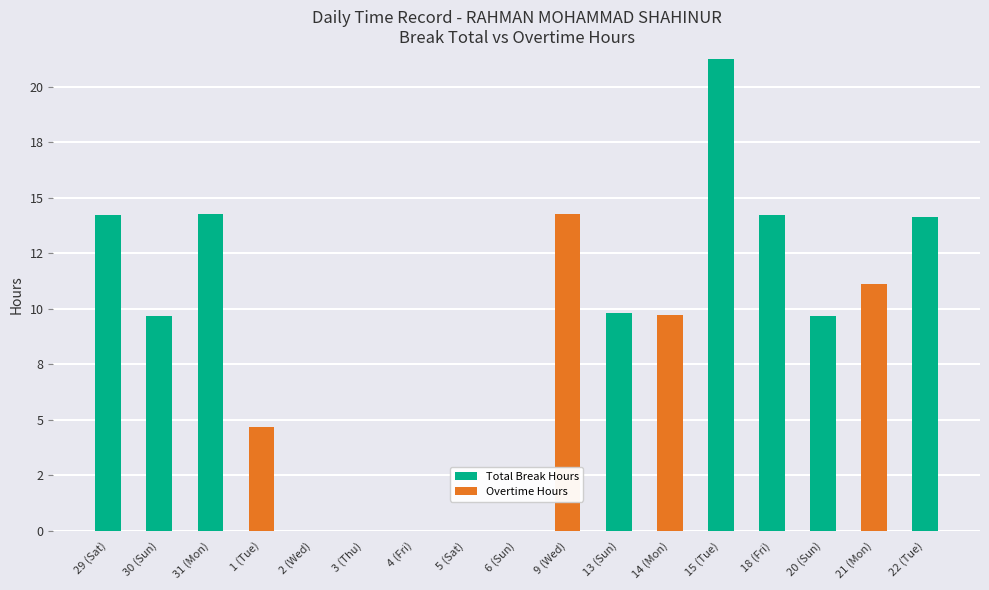

What are all the series names shown in the legend?

Total Break Hours, Overtime Hours